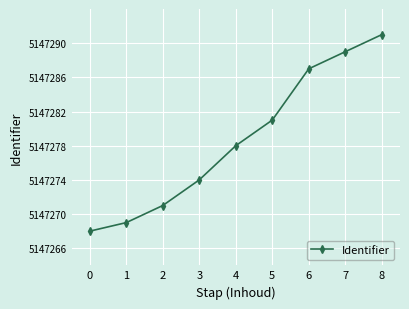

What is the change in value from 5 to 7?

+8